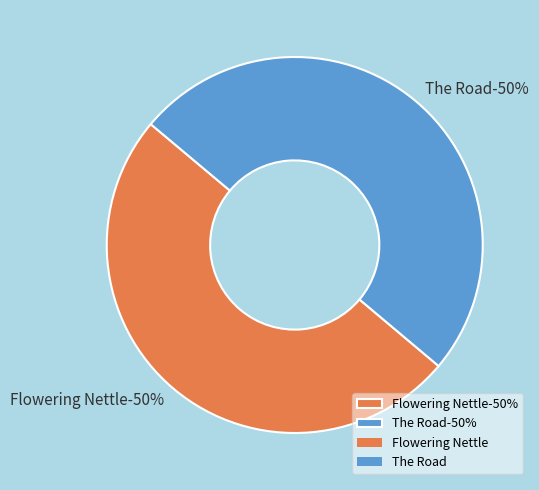

The Flowering Nettle slice represents 65% of the pie. True or false?

False